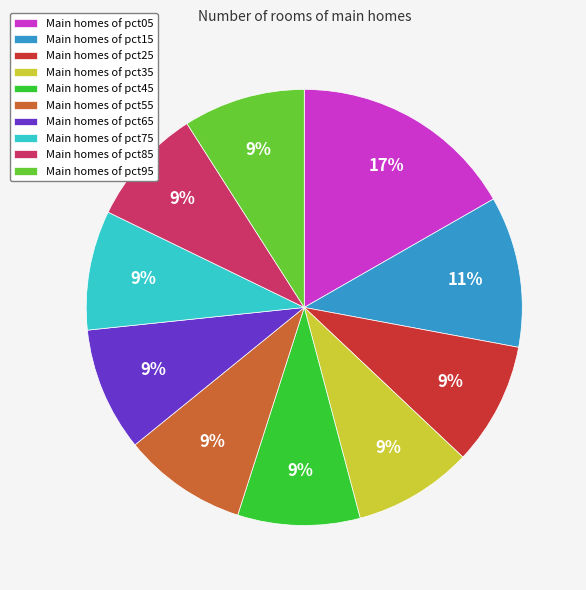

Do Main homes of pct25 and Main homes of pct45 together represent more than half of the pie?

No